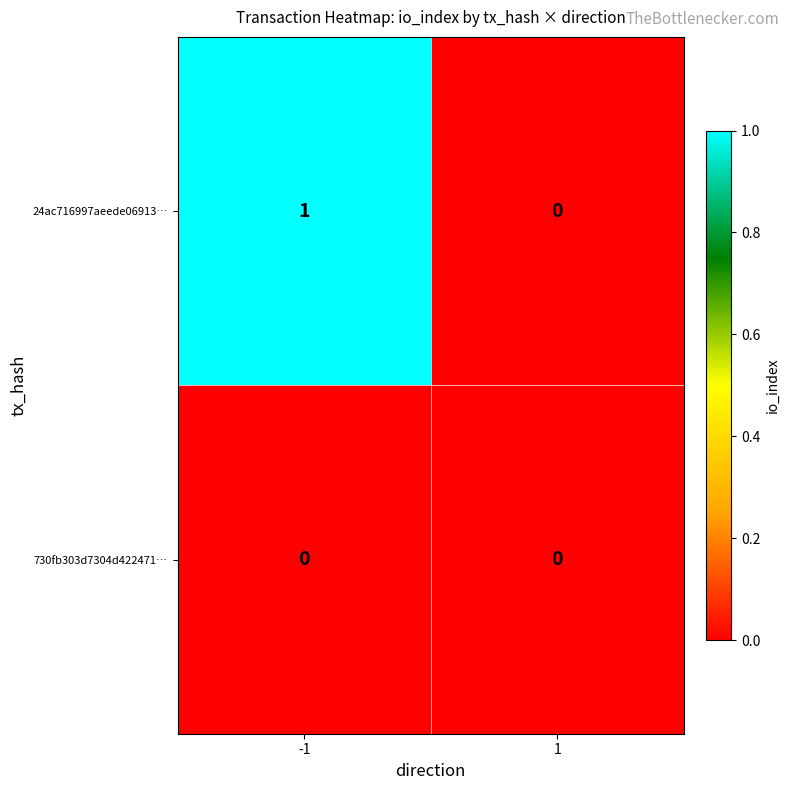

Which series has the largest total across all categories?

24ac716997aeede06913…